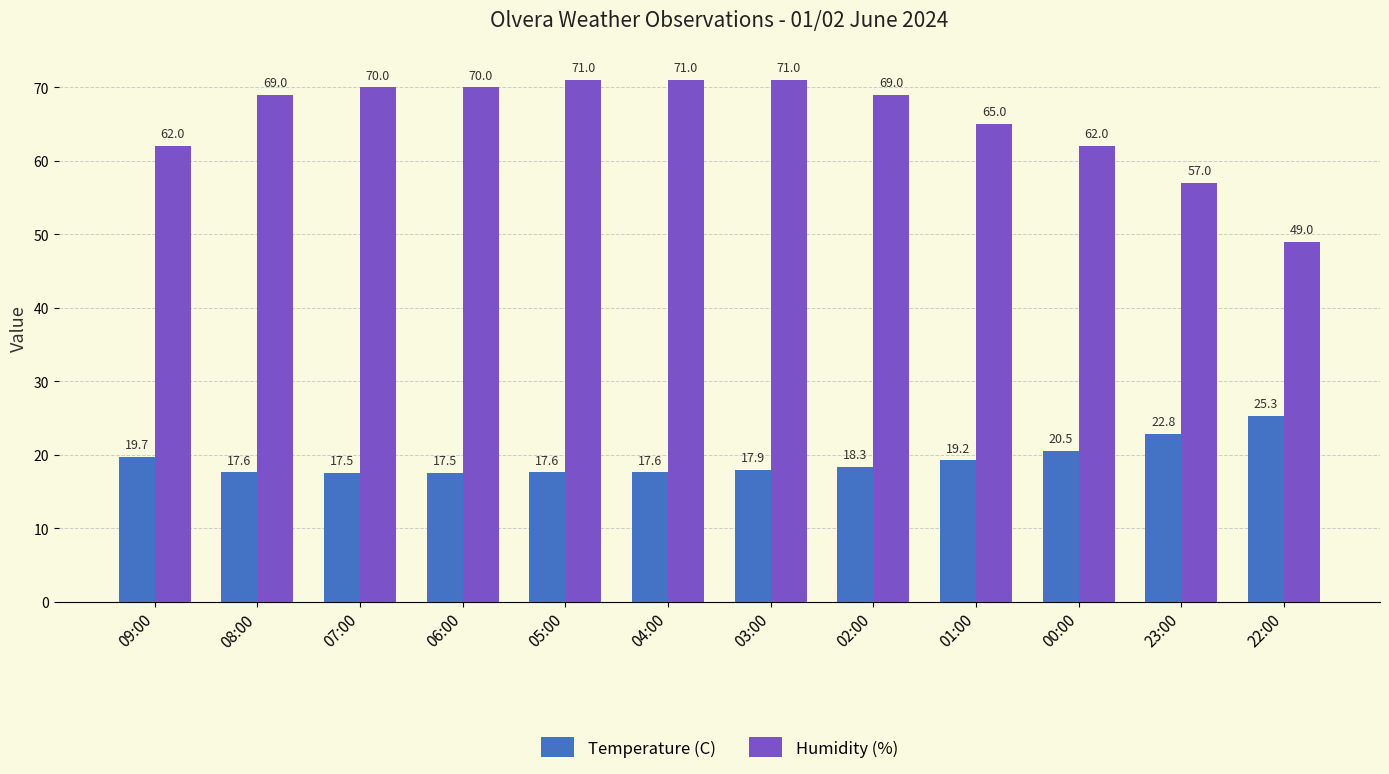

What is the value of the Humidity (%) bar at the 10th from the left?

62.0